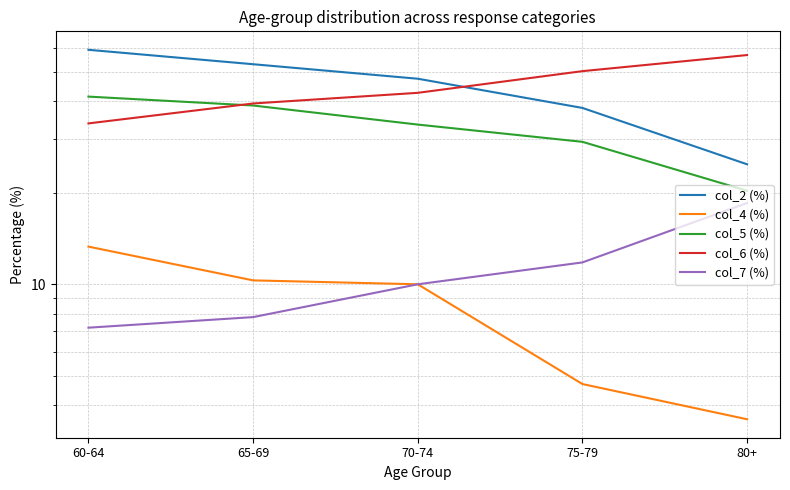

True or false: col_2 (%) and col_7 (%) cross at least once.

False